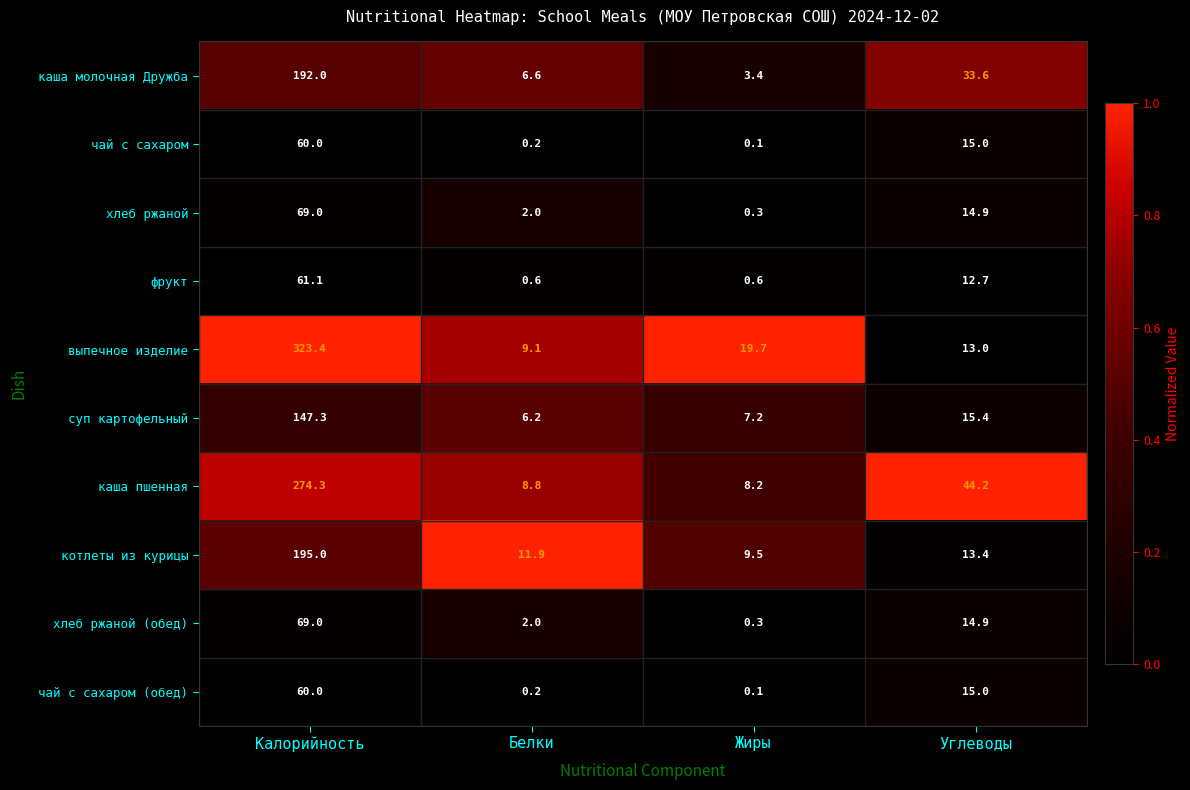

True or false: котлеты из курицы has a value of 120.6 at Калорийность.

False